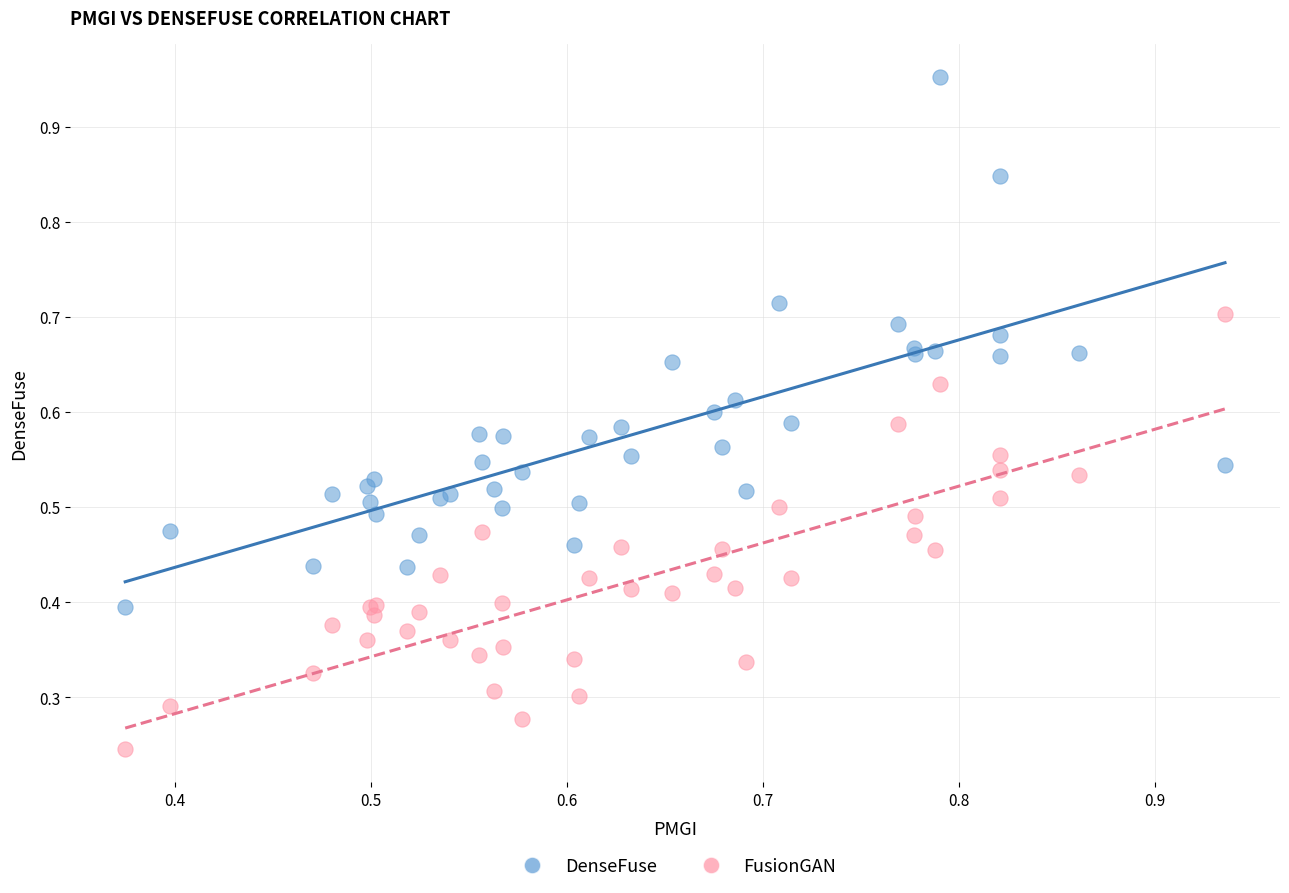

What are all the series names shown in the legend?

DenseFuse, FusionGAN